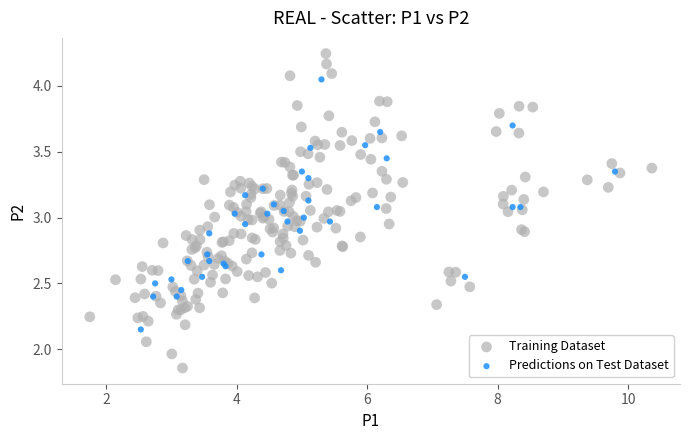

Which series reaches the maximum Y coordinate?

Training Dataset